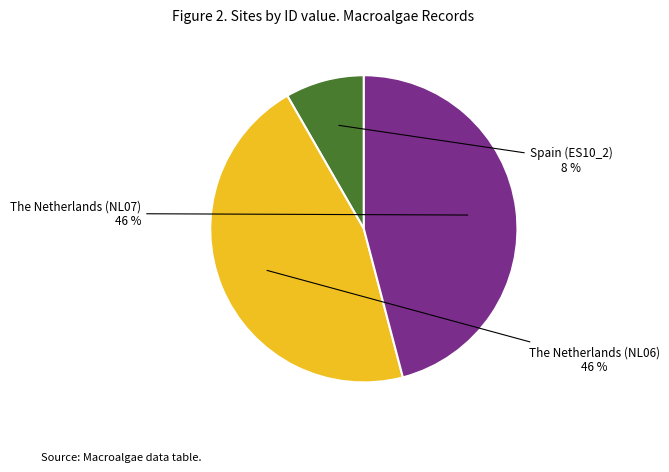

To the nearest percent, what is the average slice percentage?

33%